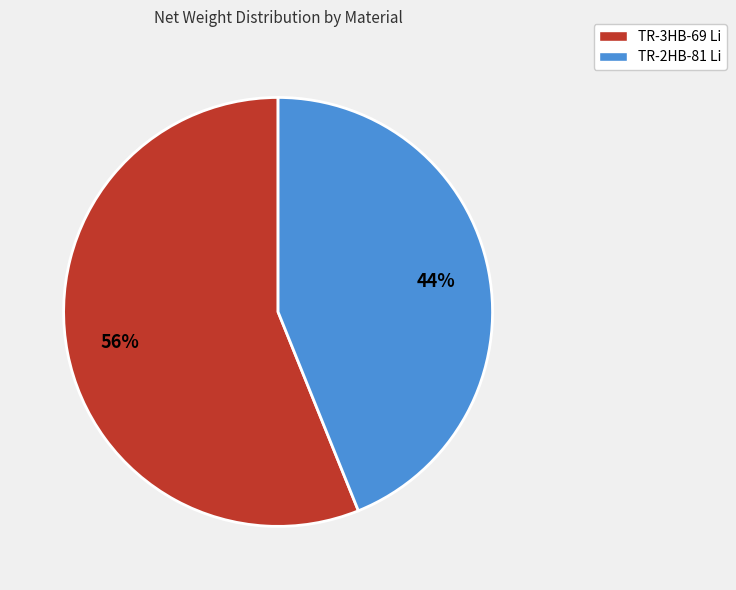

Rank the categories by value from lowest to highest.

TR-2HB-81 Li, TR-3HB-69 Li